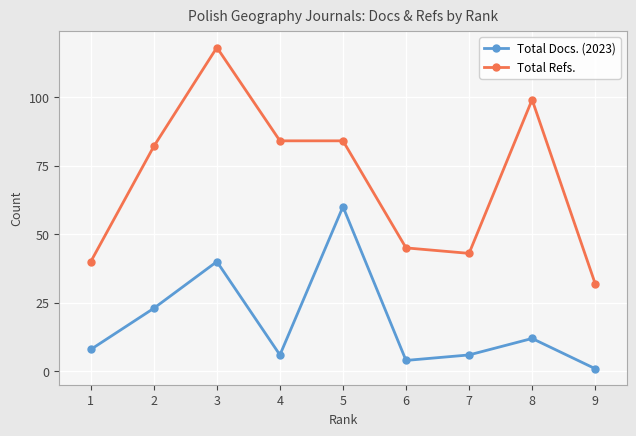

What is the average value of the Total Refs. series?

70